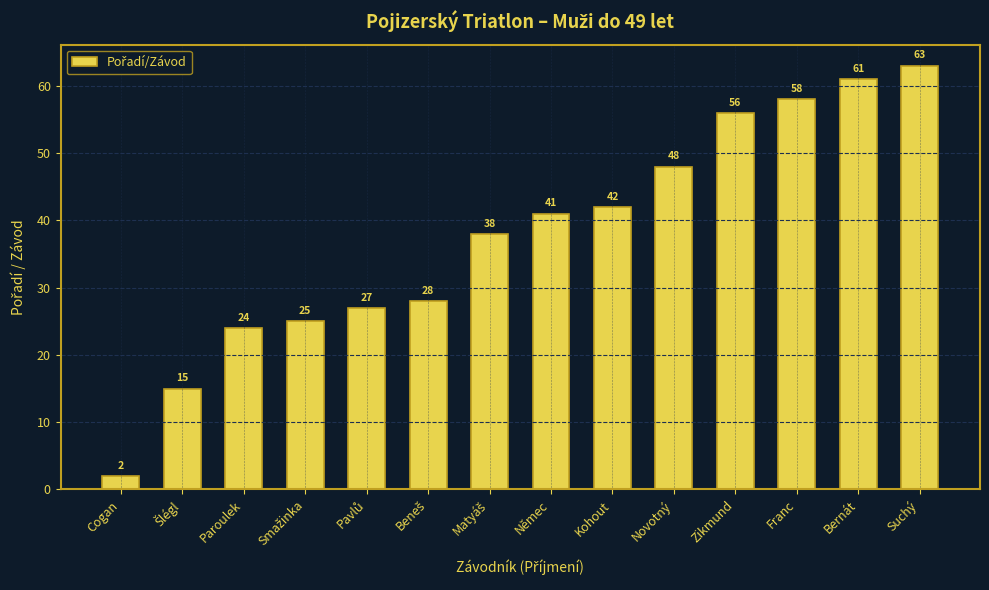

What is the minimum value shown in the chart?

2